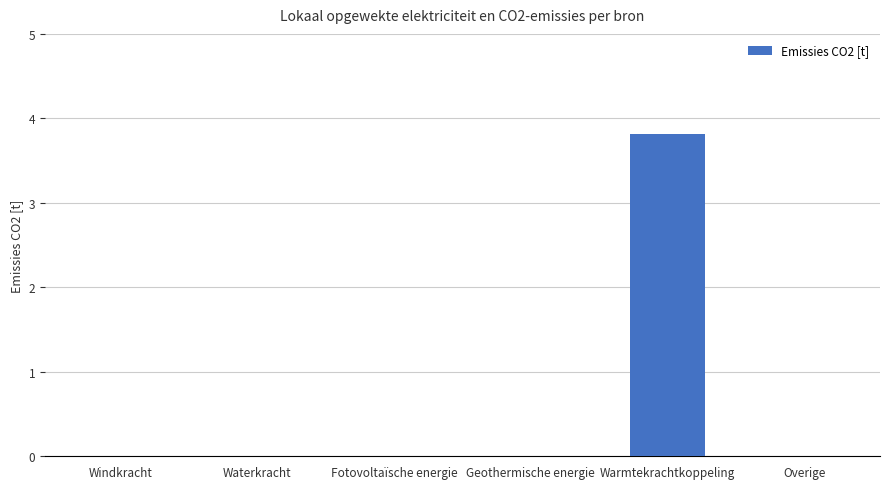

What is the average value?

0.6